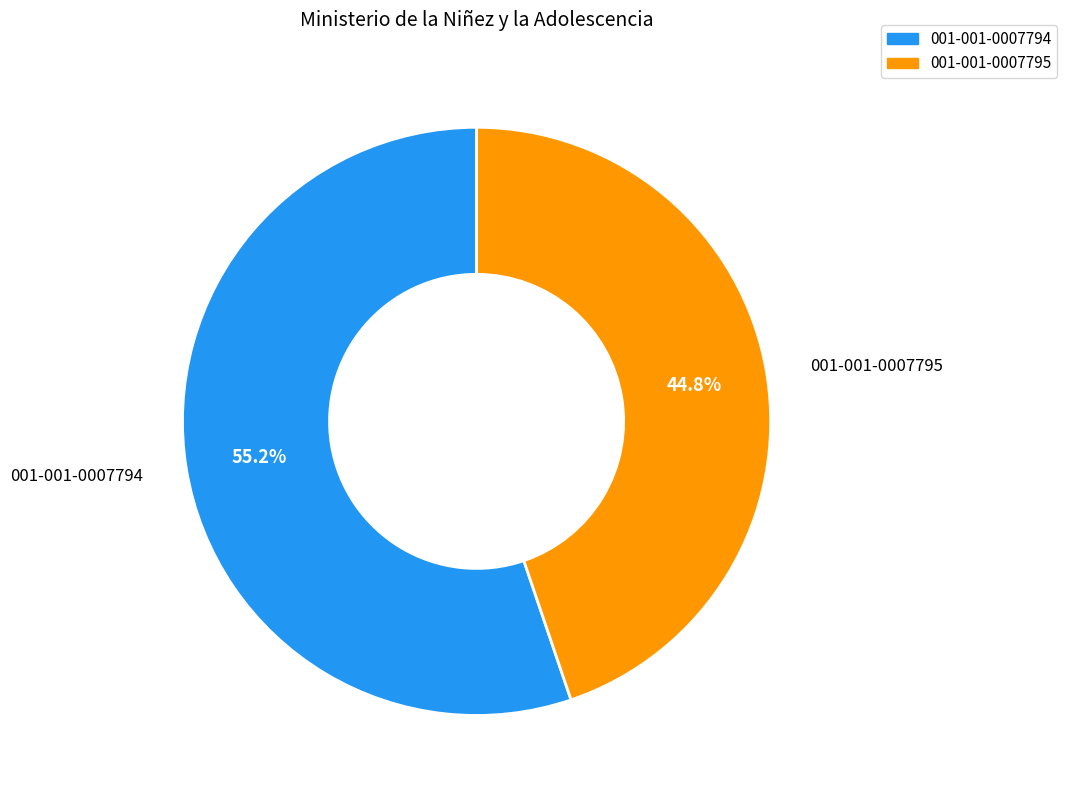

Which category has the smallest portion of the pie?

001-001-0007795